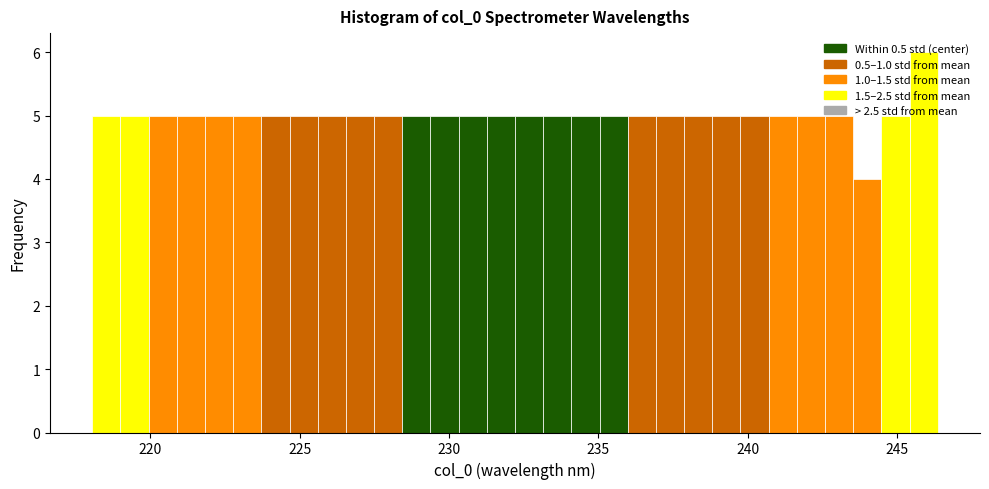

Around what value on the x-axis is the tallest bar? Give the approximate position of its centre, as read against the axis.

246.0